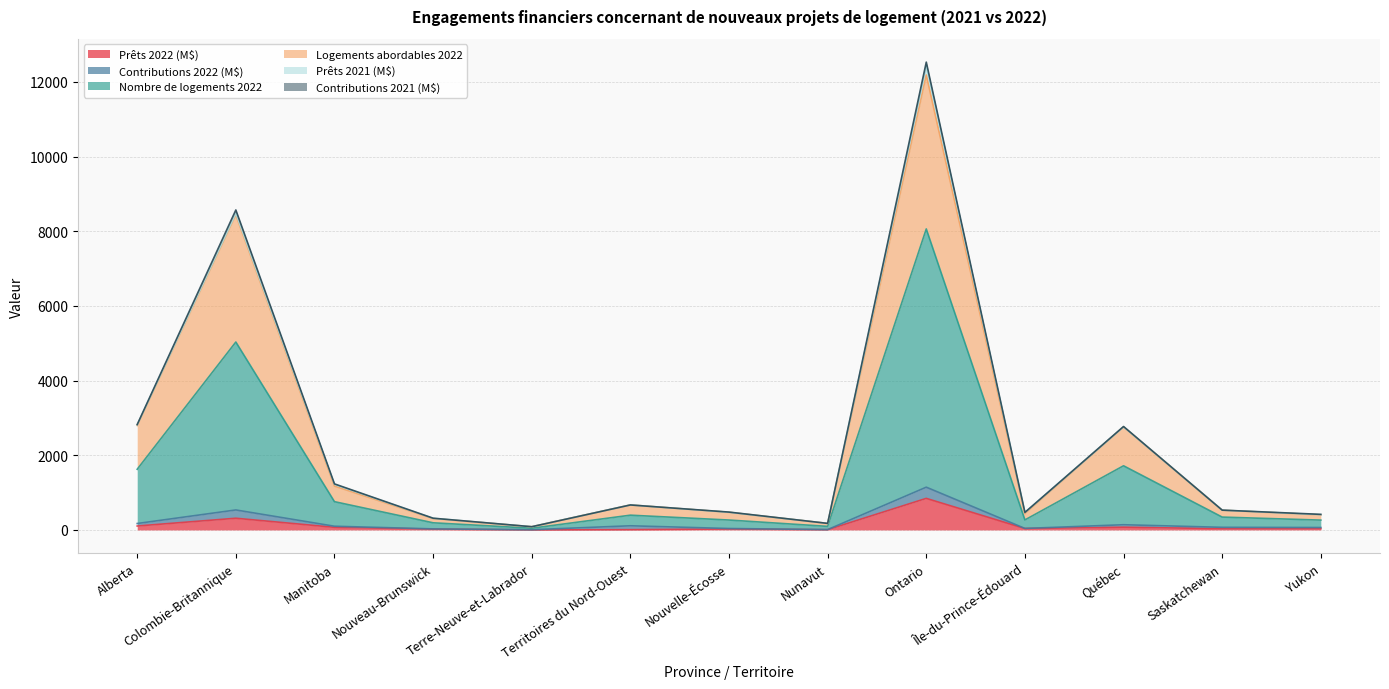

The Logements abordables 2022 series shows 2761 at Québec. True or false?

True